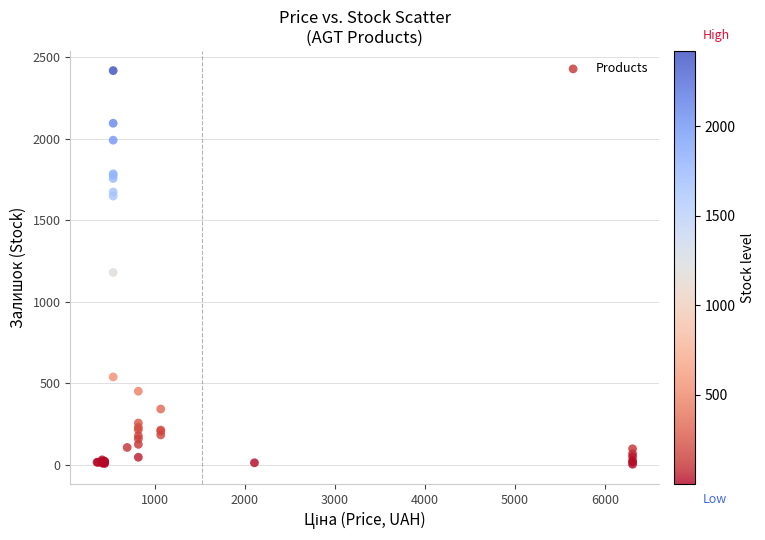

What Y value in the scatter plot is closest to 1211?

1180